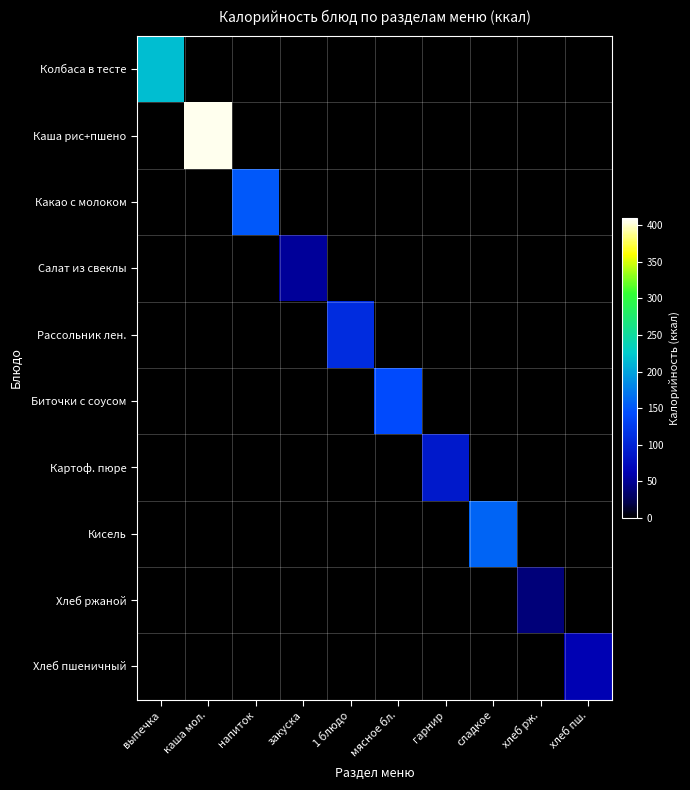

What is the spread (max minus min) of values at хлеб пш.?

63.6